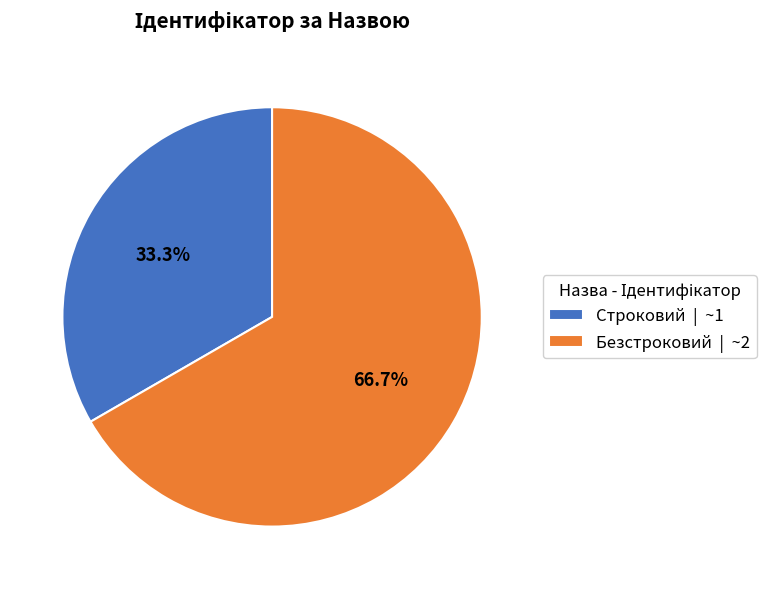

How many slices are in this pie chart?

2